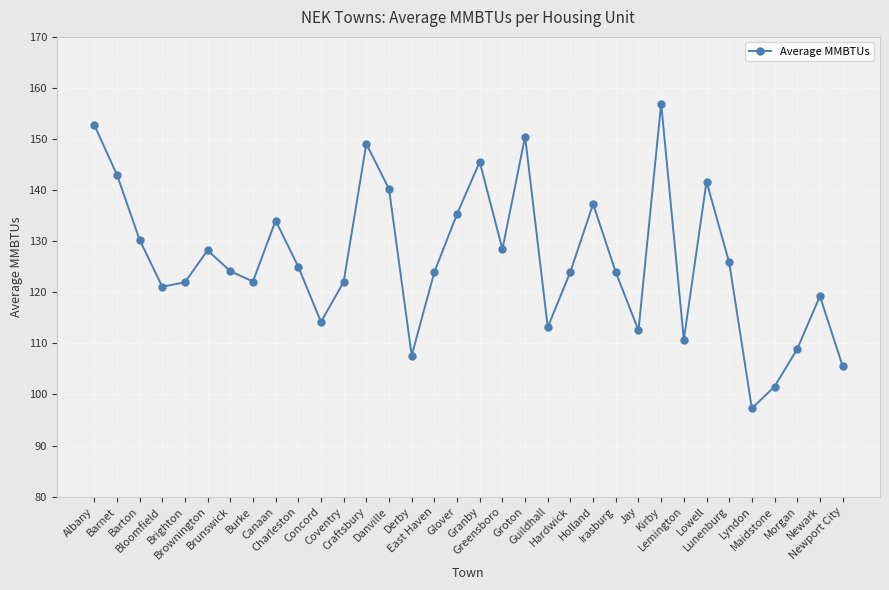

What value does the data have at Barnet?

143.1